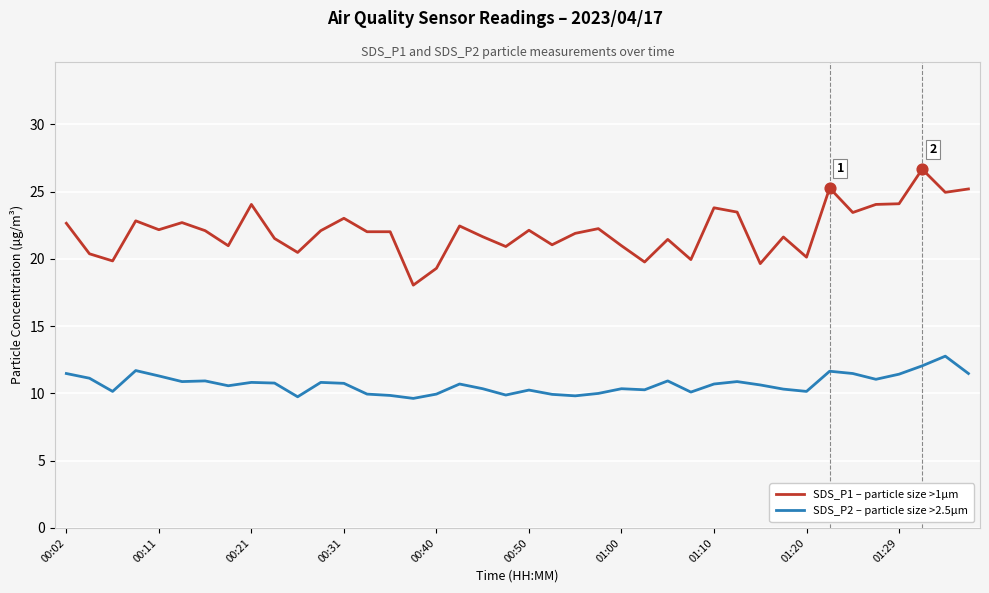

What are all the series names shown in the legend?

SDS_P1 – particle size >1µm, SDS_P2 – particle size >2.5µm